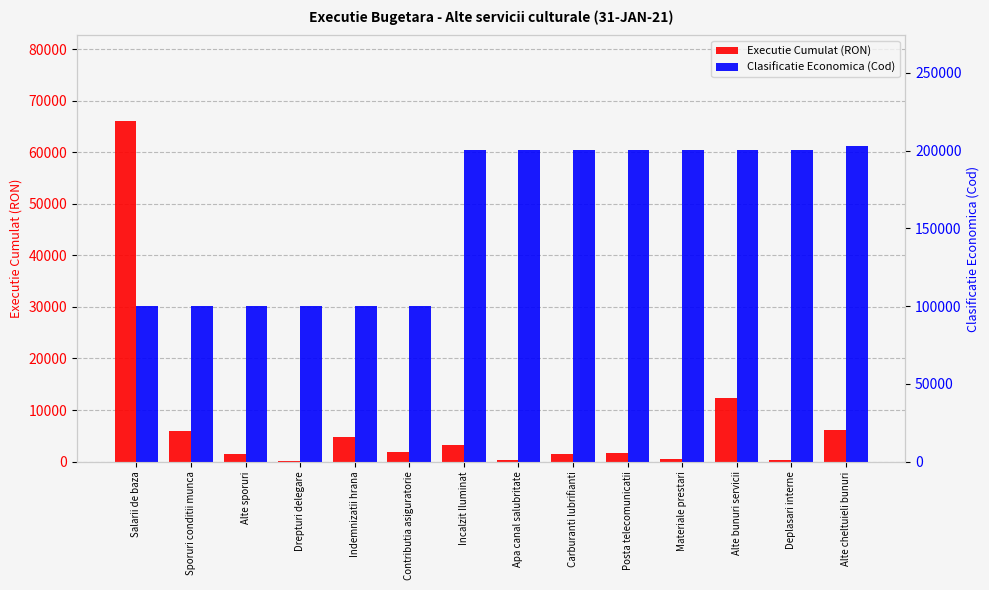

What is the label of the 10th bar from the left?

Posta telecomunicatii